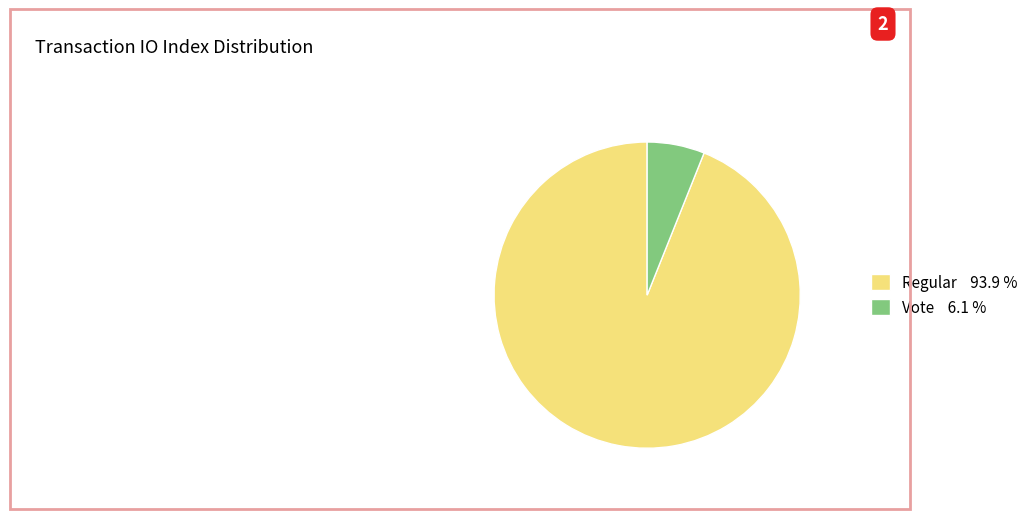

Is there any slice that represents more than half of the pie?

Yes